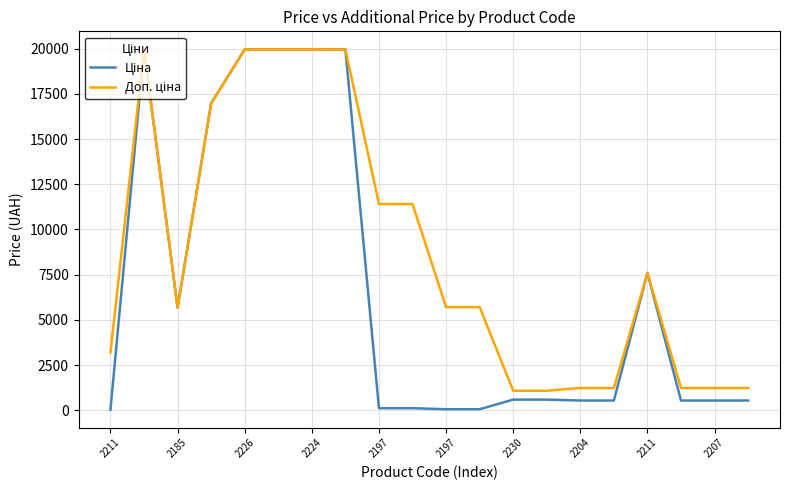

True or false: Доп. ціна and Ціна cross at least once.

False